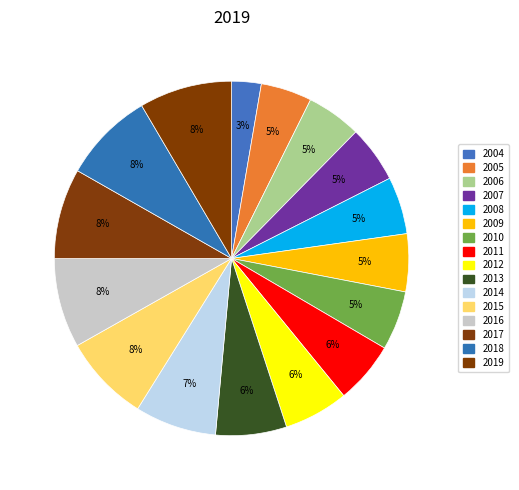

How many slices are in this pie chart?

16